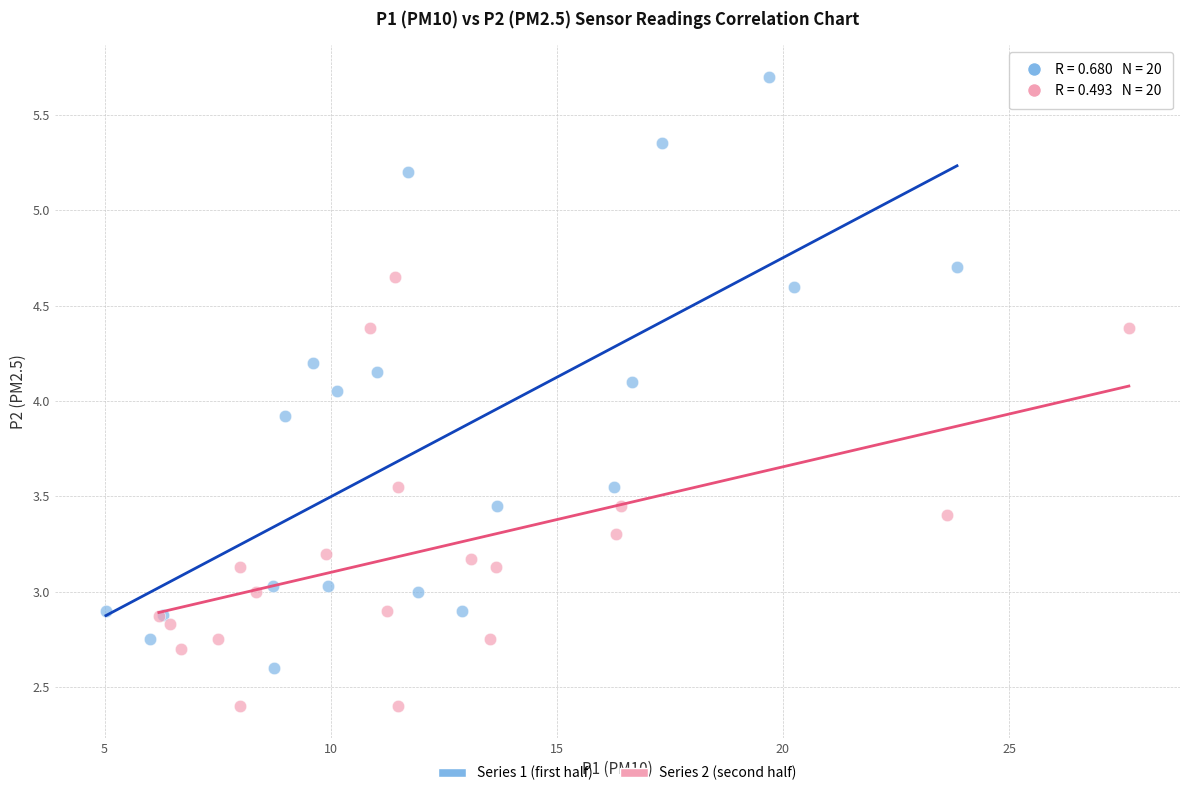

Which series reaches the maximum Y coordinate?

Series 1 (first half)